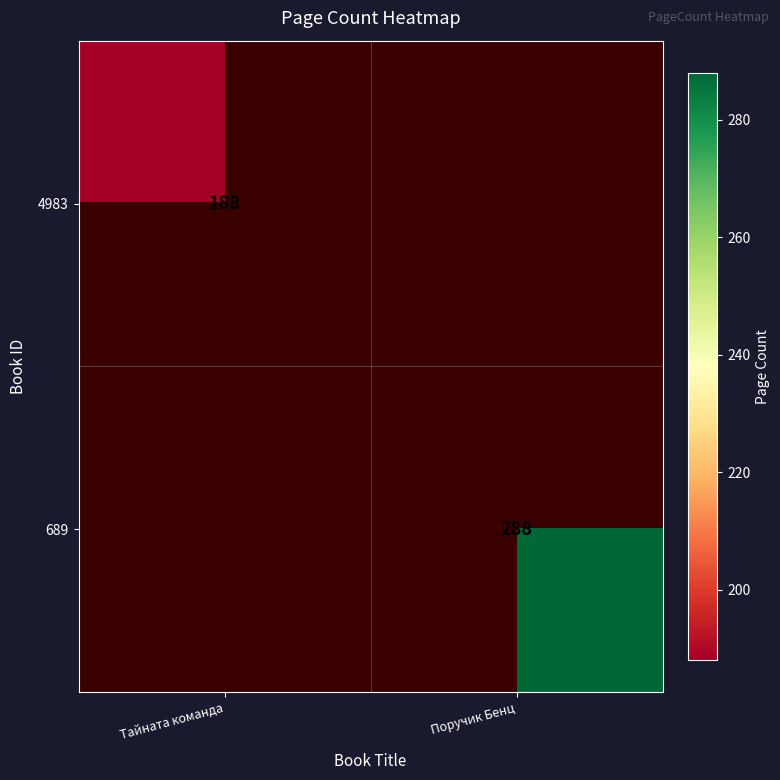

The 689 series shows 288 at Поручик Бенц. True or false?

True